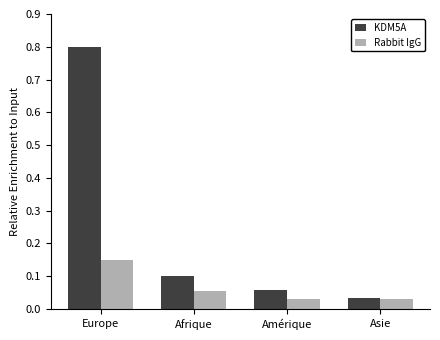

Which series has the largest range (max minus min)?

KDM5A